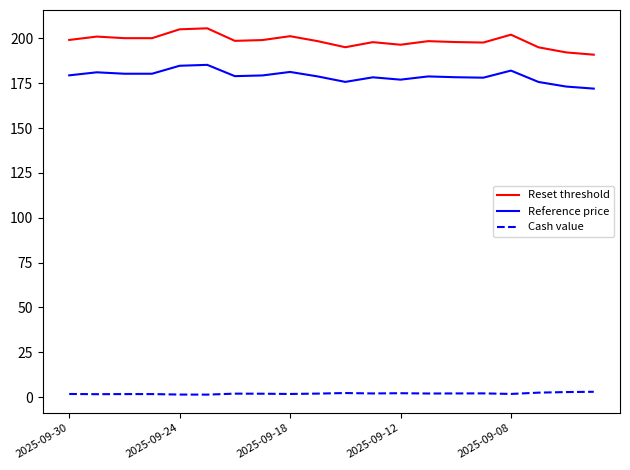

True or false: Reset threshold and Cash value cross at least once.

False